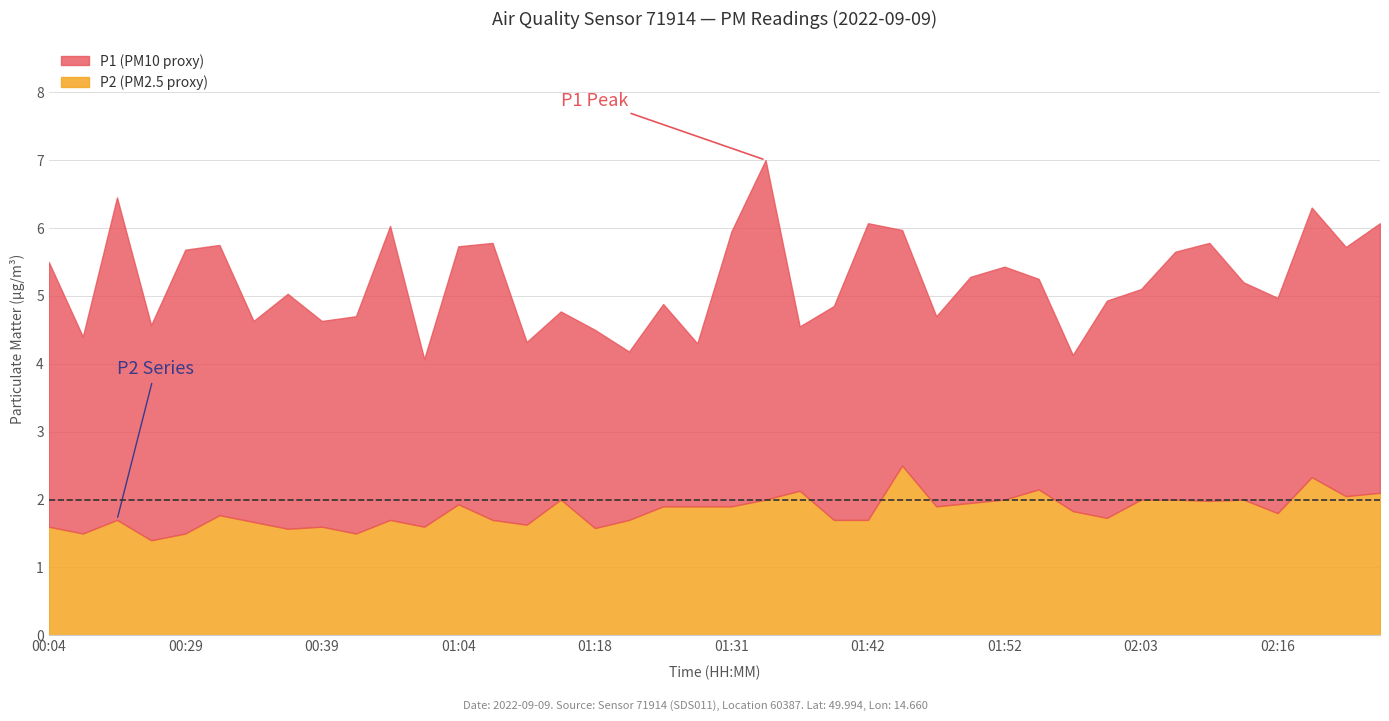

Reading left to right, what are all the values shown in this chart?

P1: 5.5	4.4	6.5	4.6	5.7	5.8	4.6	5.0	4.6	4.7	6.0	4.1	5.7	5.8	4.3	4.8	4.5	4.2	4.9	4.3	6.0	7.0	4.5	4.8	6.1	6.0	4.7	5.3	5.4	5.2	4.1	4.9	5.1	5.7	5.8	5.2	5.0	6.3	5.7	6.1
P2: 1.6	1.5	1.7	1.4	1.5	1.8	1.7	1.6	1.6	1.5	1.7	1.6	1.9	1.7	1.6	2.0	1.6	1.7	1.9	1.9	1.9	2.0	2.1	1.7	1.7	2.5	1.9	1.9	2.0	2.1	1.8	1.7	2.0	2.0	2.0	2.0	1.8	2.3	2.0	2.1